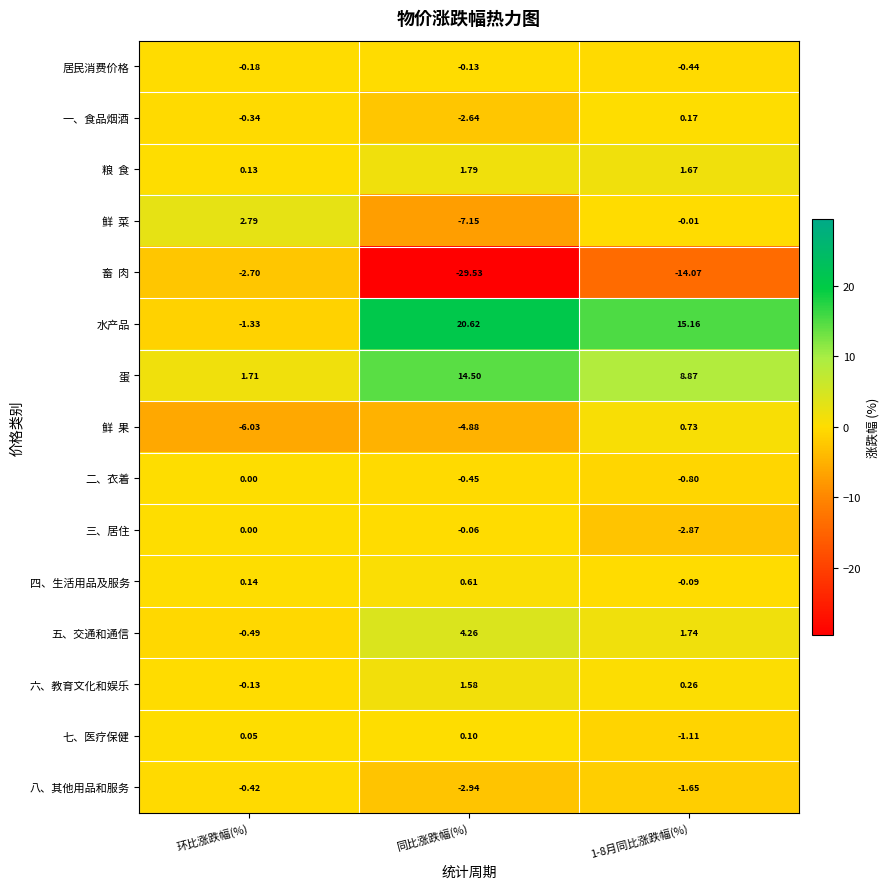

Where is 三、居住 nearest to the value -1?

同比涨跌幅(%)